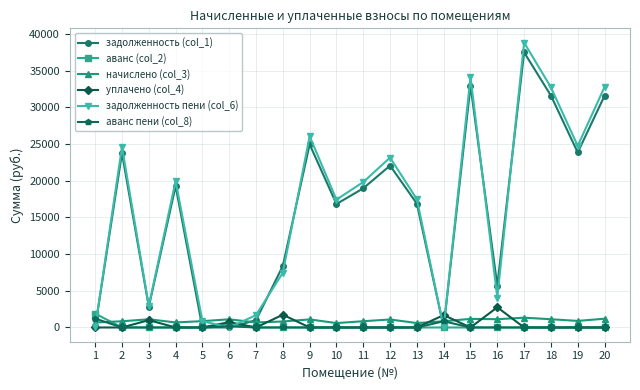

Does the chart have visible grid lines?

Yes